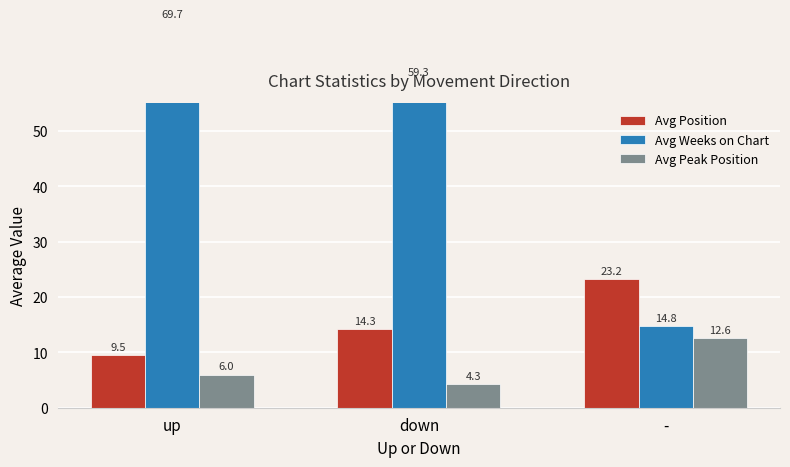

Between - and down, which is larger?

-